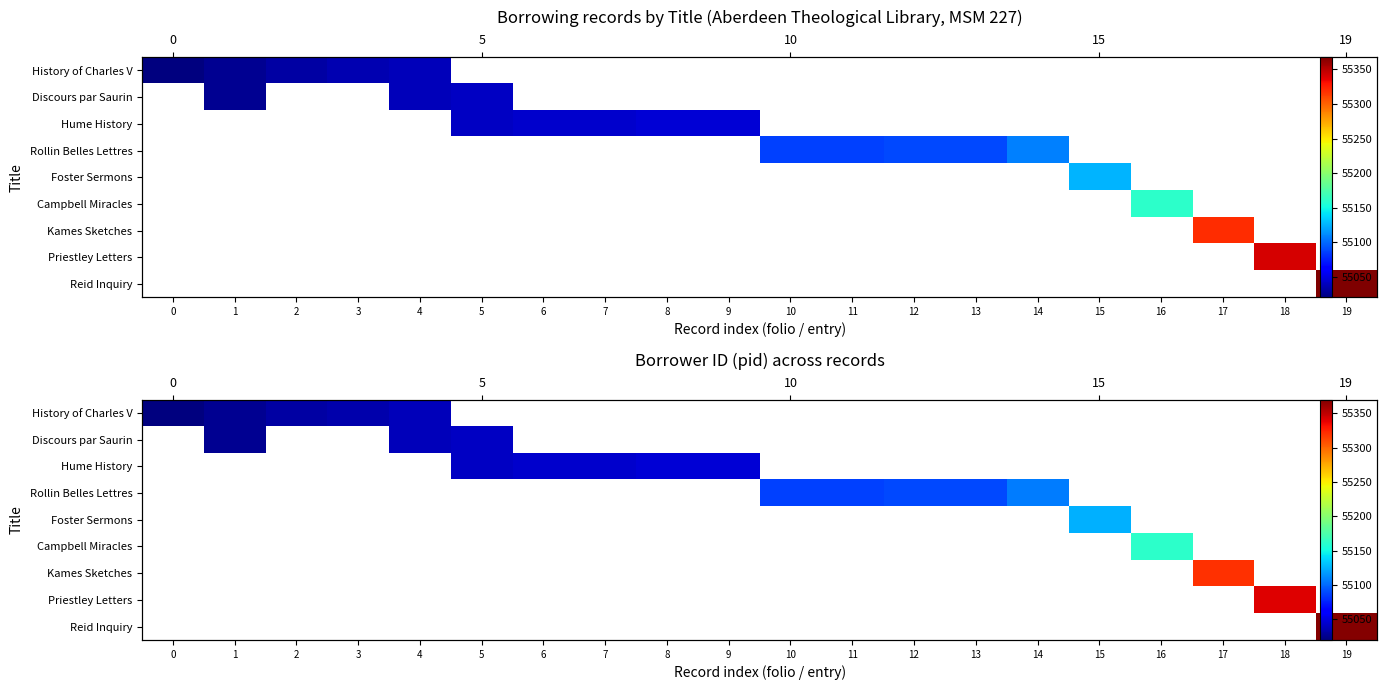

Is the value of Kames Sketches at 8 greater than the value of Rollin Belles Lettres at 6?

No